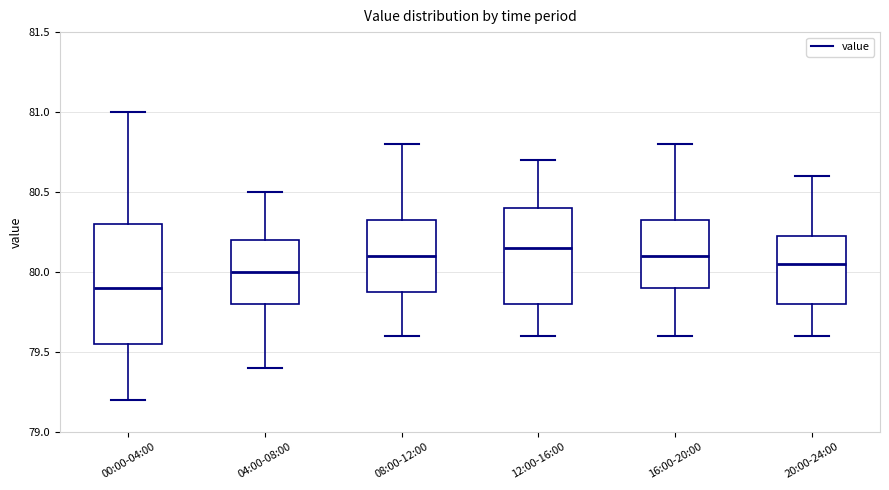

Which box has the lowest median line?

00:00-04:00